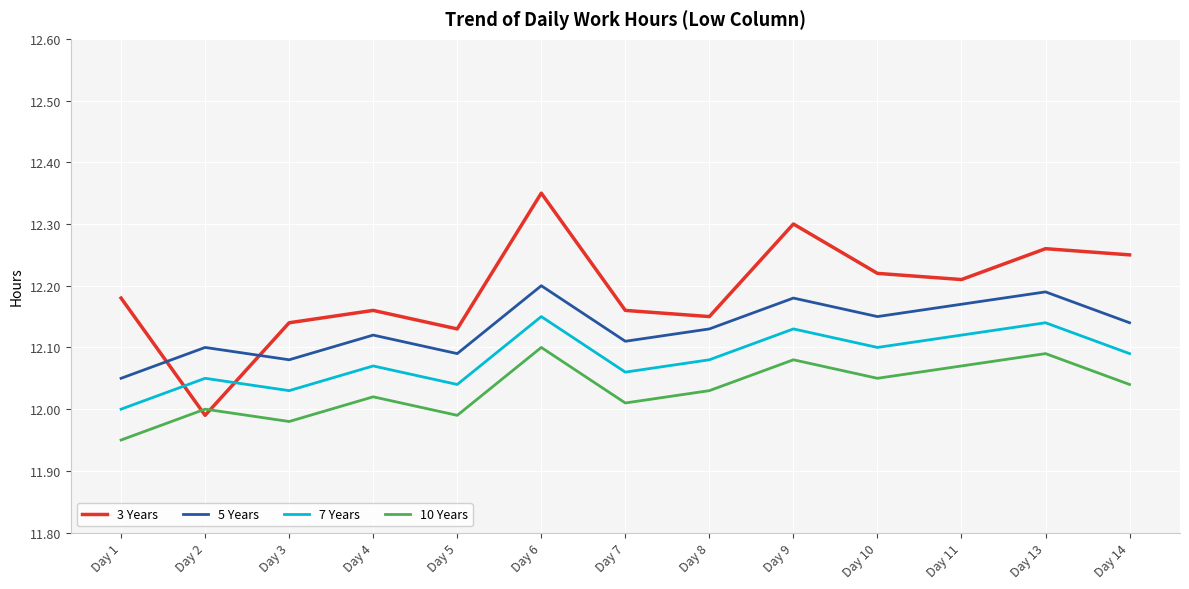

Which category has the highest value across all series?

Day 6